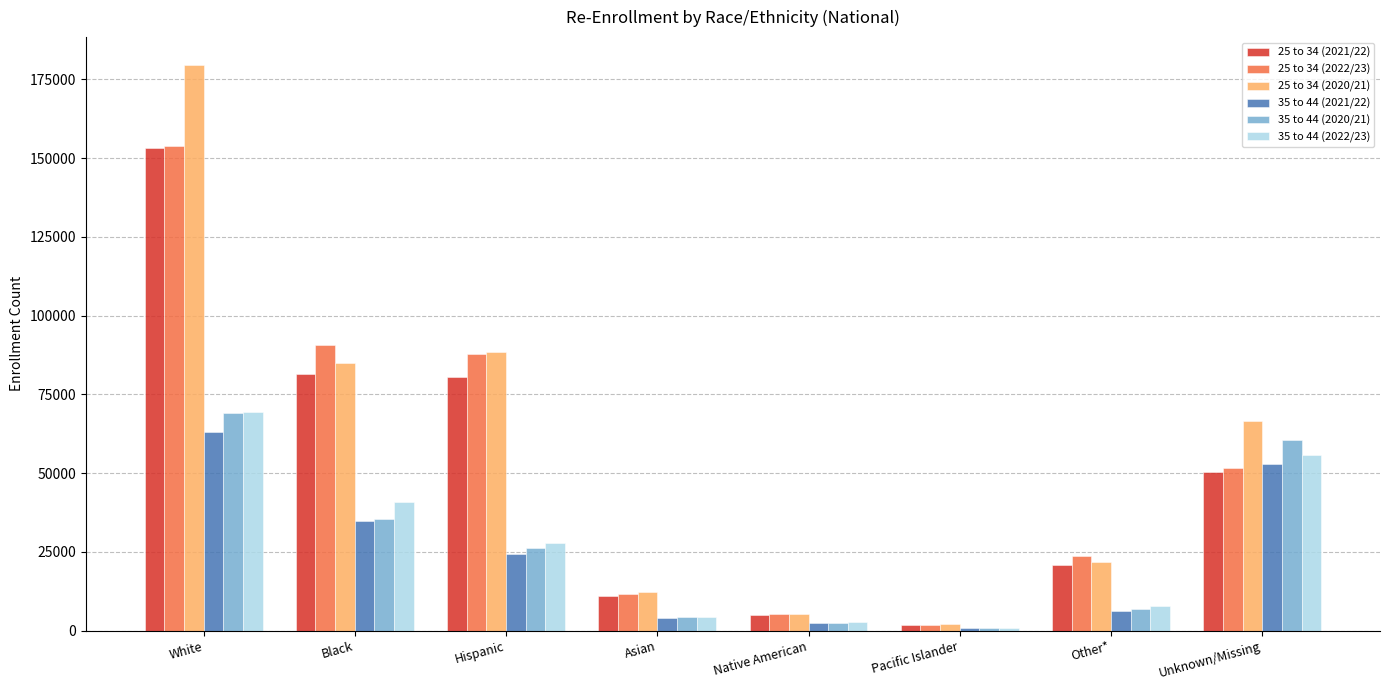

What position from the right is Unknown/Missing?

1